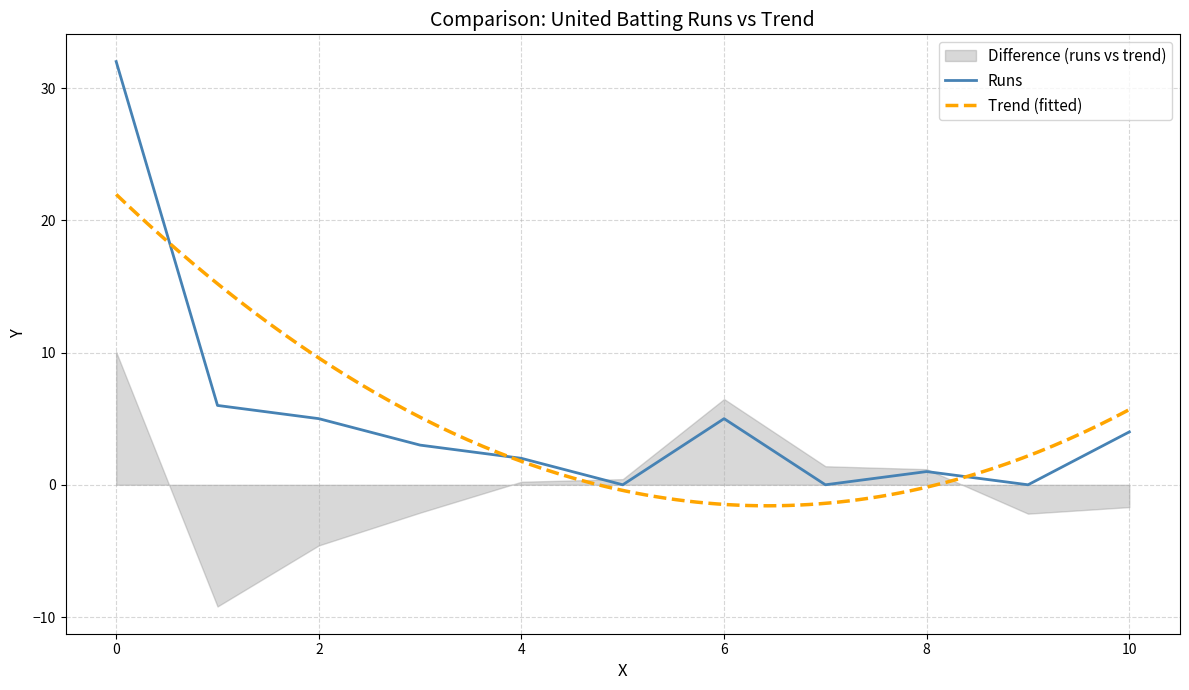

How many data points are less than 3?

5